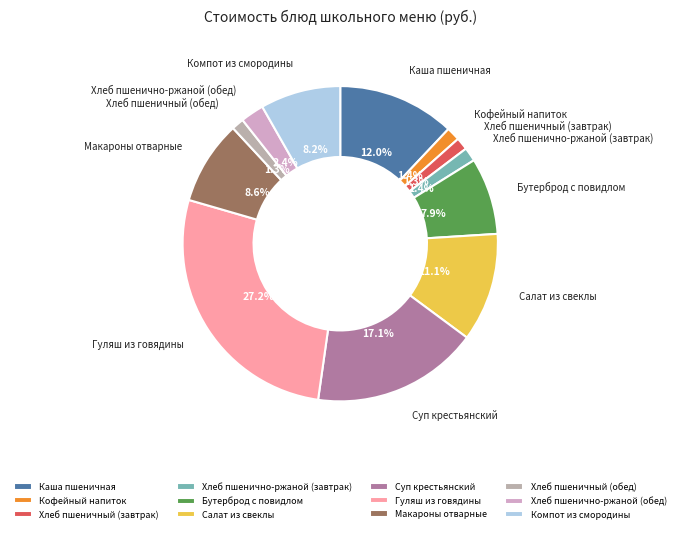

Which category has the biggest portion of the pie?

Гуляш из говядины